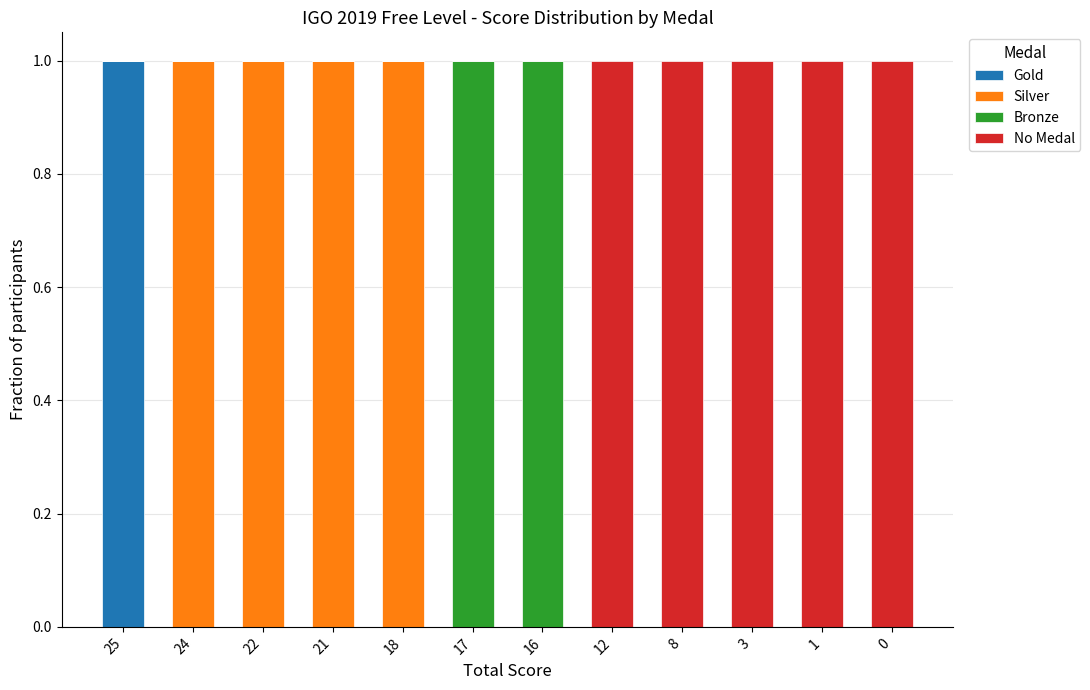

The Gold series shows 0 at 17. True or false?

True